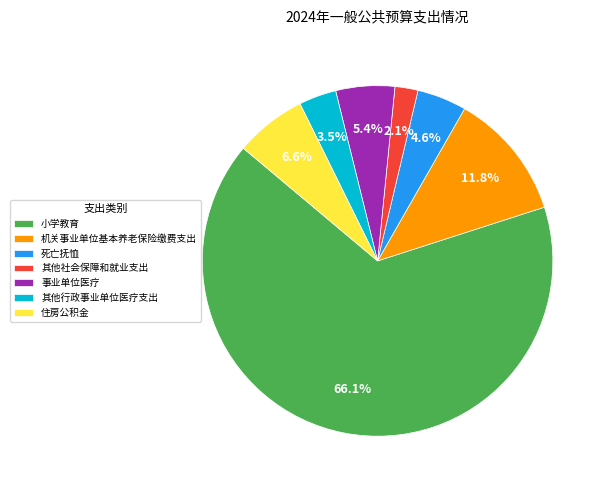

To the nearest percent, what is the difference between the 住房公积金 and 小学教育 slice percentages?

59%